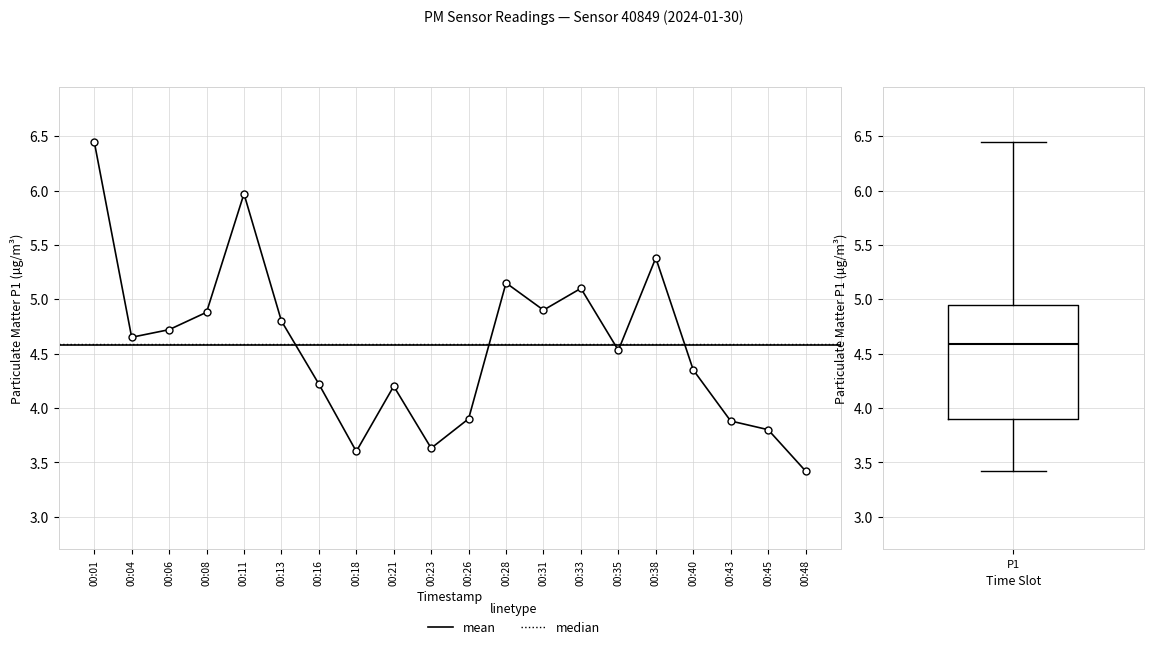

At 00:04, list the series in order from largest to smallest.

P1, median, mean